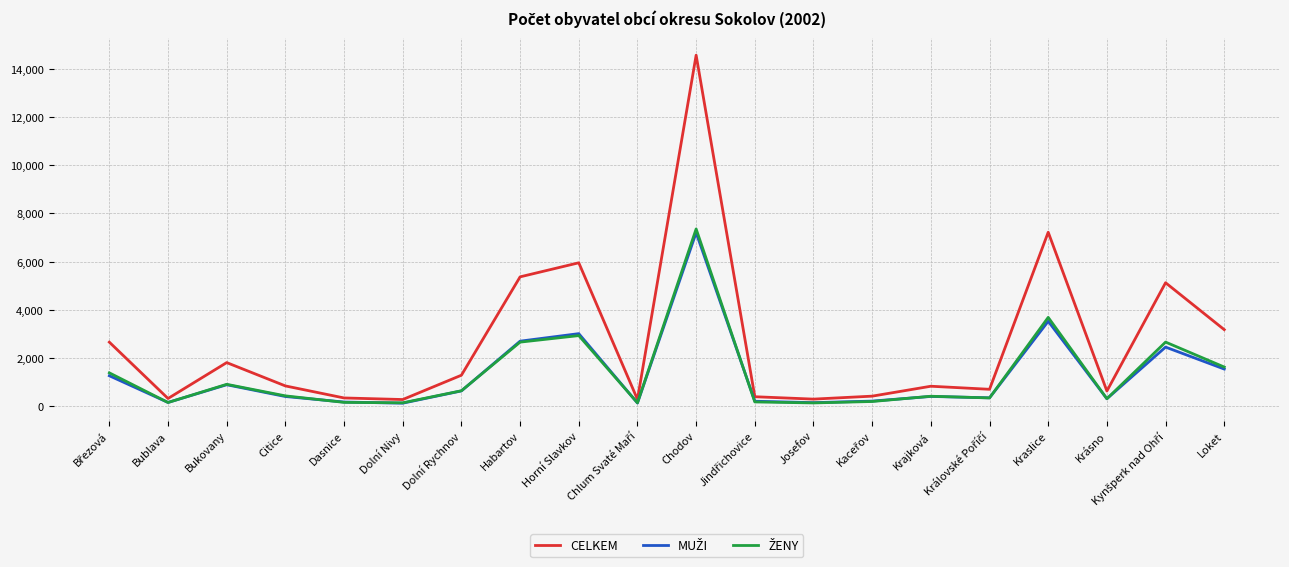

At how many categories does at least one series exceed 12989?

1